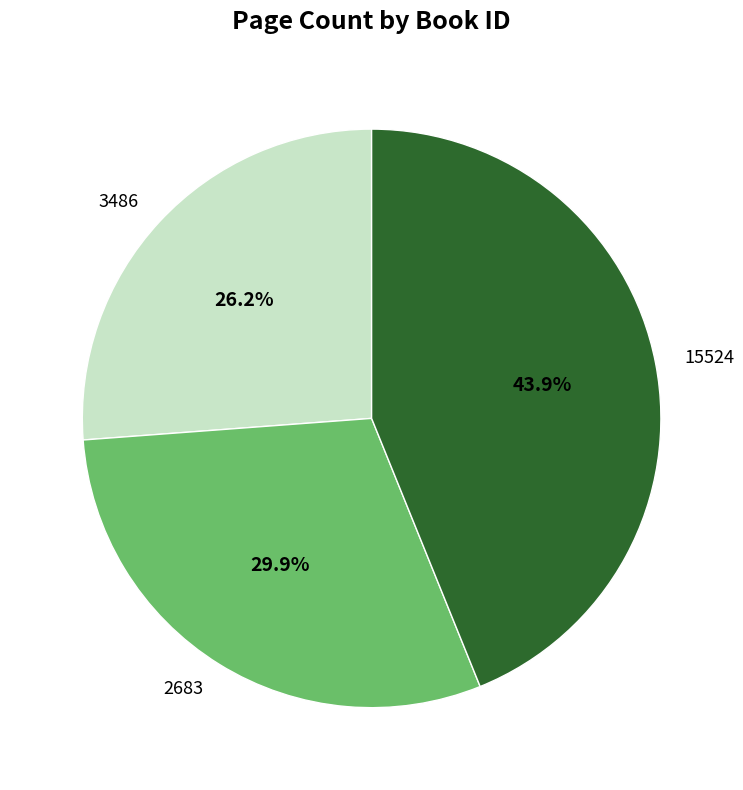

What percentage is NOT represented by 15524?

56.1%